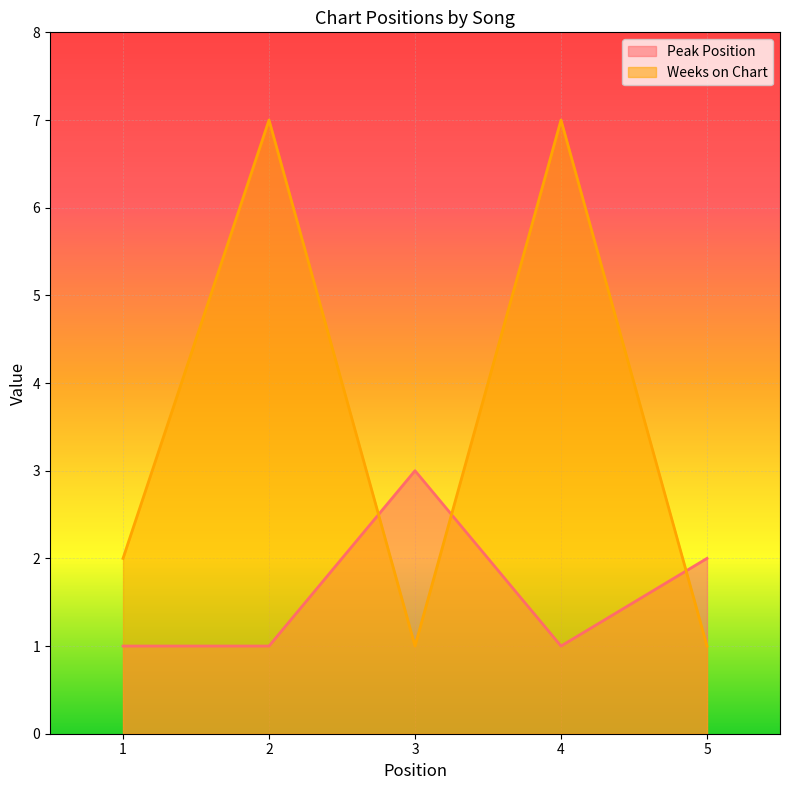

Where is the first local maximum for Weeks on Chart?

2